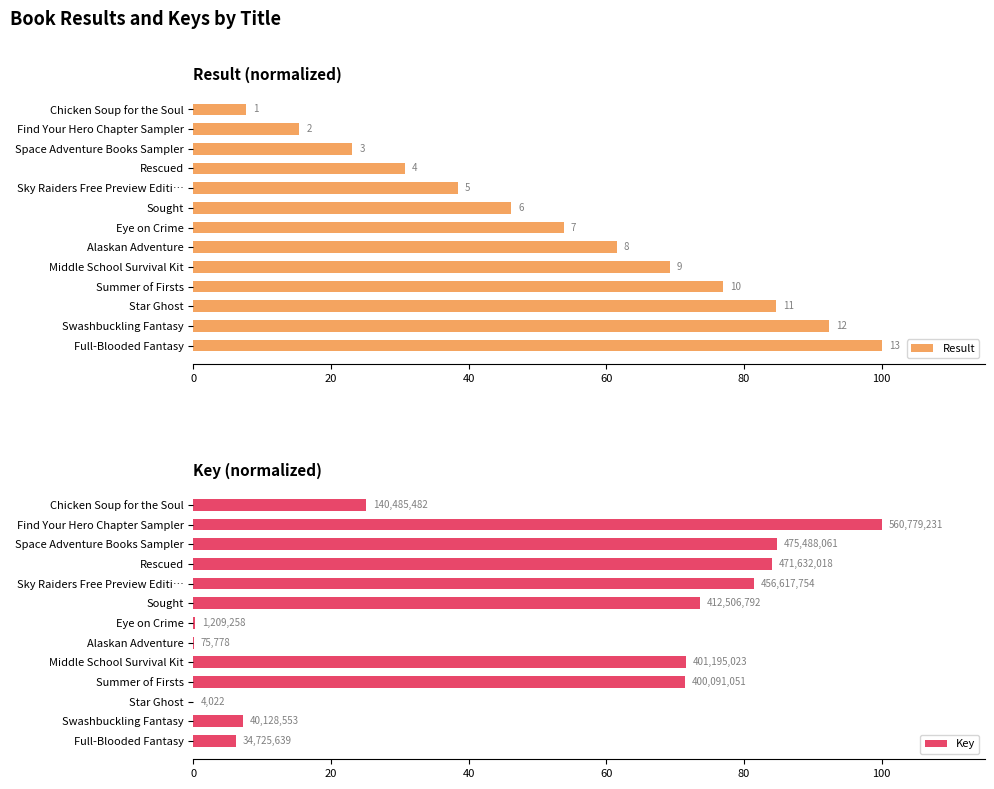

What is the value of the Result bar at the 9th from the left?

69.2